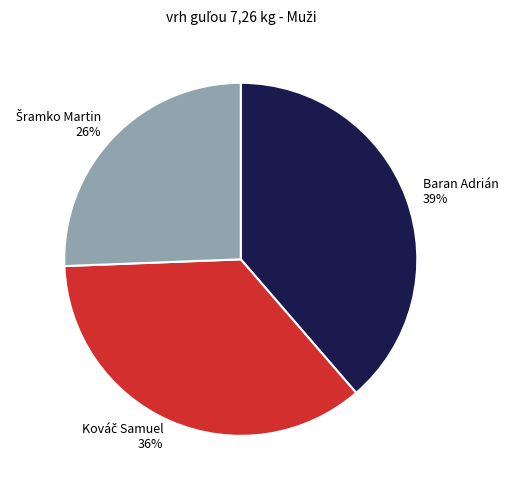

To the nearest percent, what percentage of the pie is Baran Adrián?

39%